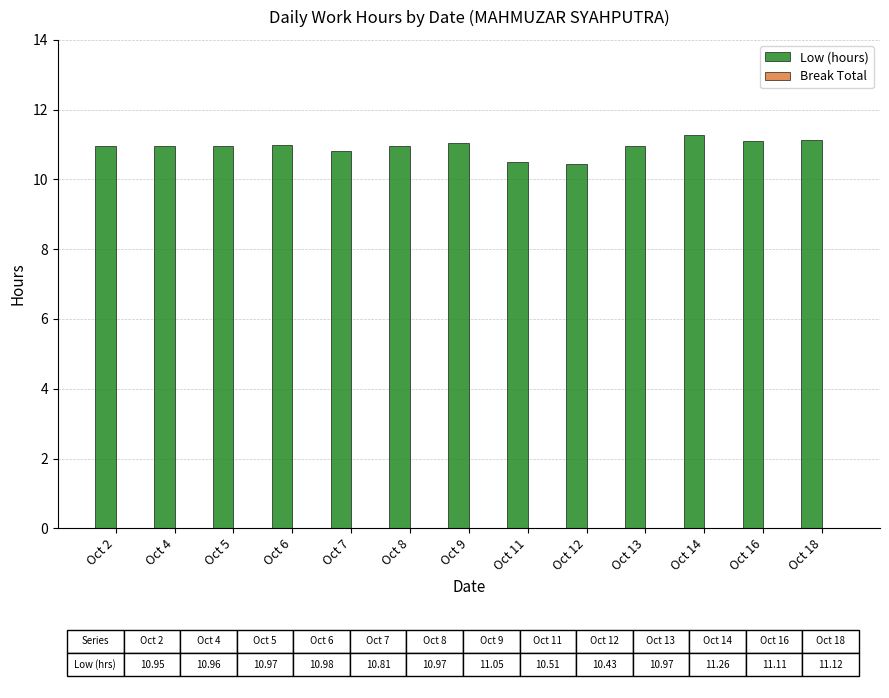

Are the bars grouped side by side (vs. stacked)?

No